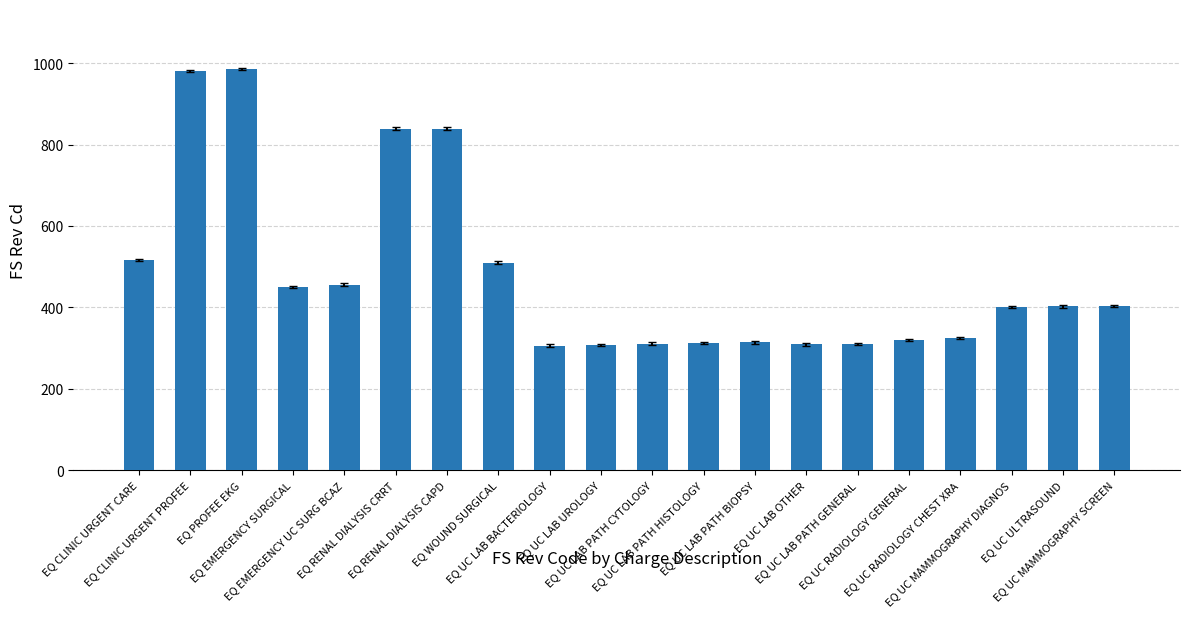

What is the change in value from EQ EMERGENCY UC SURG BCAZ to EQ WOUND SURGICAL?

+54